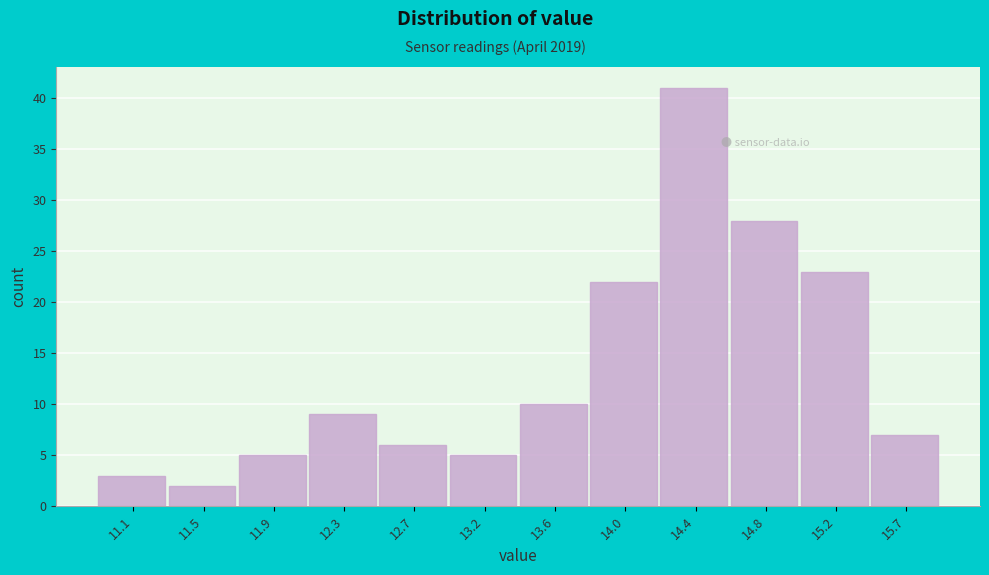

Reading left to right, list every bar in this chart as the range it spans on the x-axis followed by its height. Neither the bar edges nor the heights are printed on the chart, so give them approximately, as read against the axes.

10.85 to 11.30: 3
11.30 to 11.70: 2
11.70 to 12.10: 5
12.10 to 12.55: 9
12.55 to 12.95: 6
12.95 to 13.35: 5
13.35 to 13.80: 10
13.80 to 14.20: 22
14.20 to 14.60: 41
14.60 to 15.05: 28
15.05 to 15.45: 23
15.45 to 15.85: 7